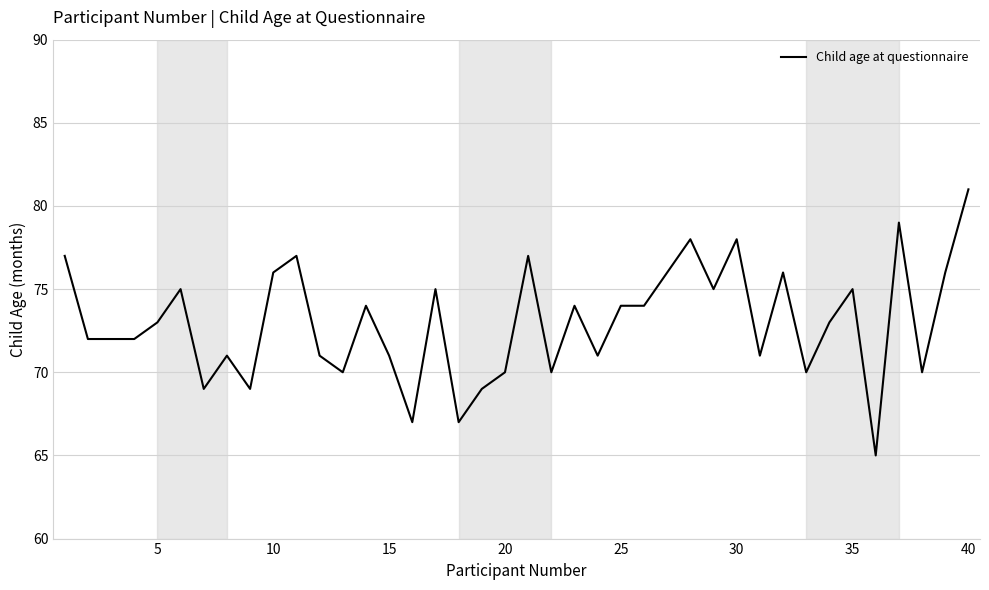

True or false: the data has more than 0 interior local peaks.

True